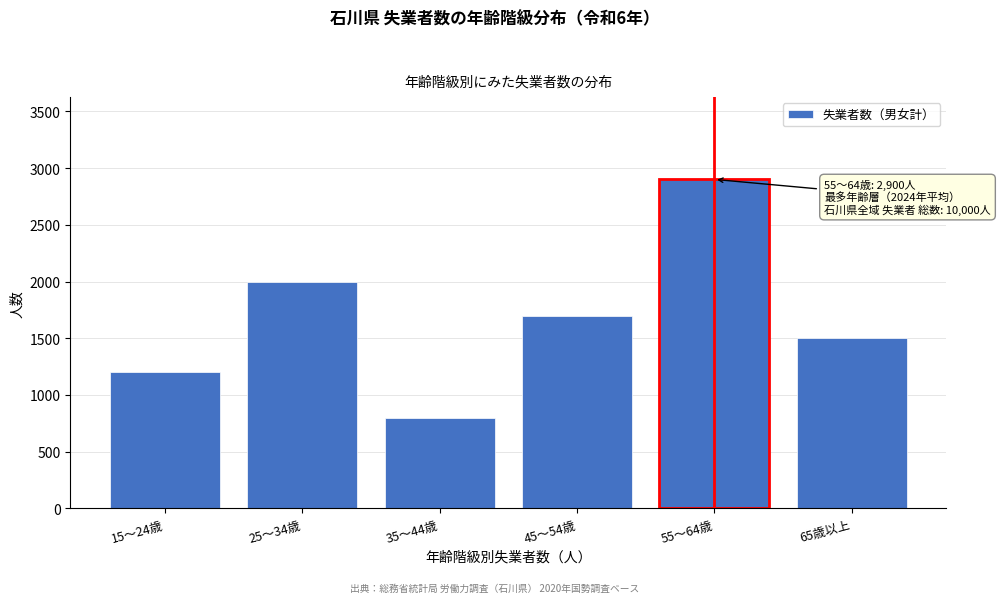

Reading right to left, what are all the values shown in this chart?

65歳以上=1500	55～64歳=2900	45～54歳=1700	35～44歳=800	25～34歳=2000	15～24歳=1200